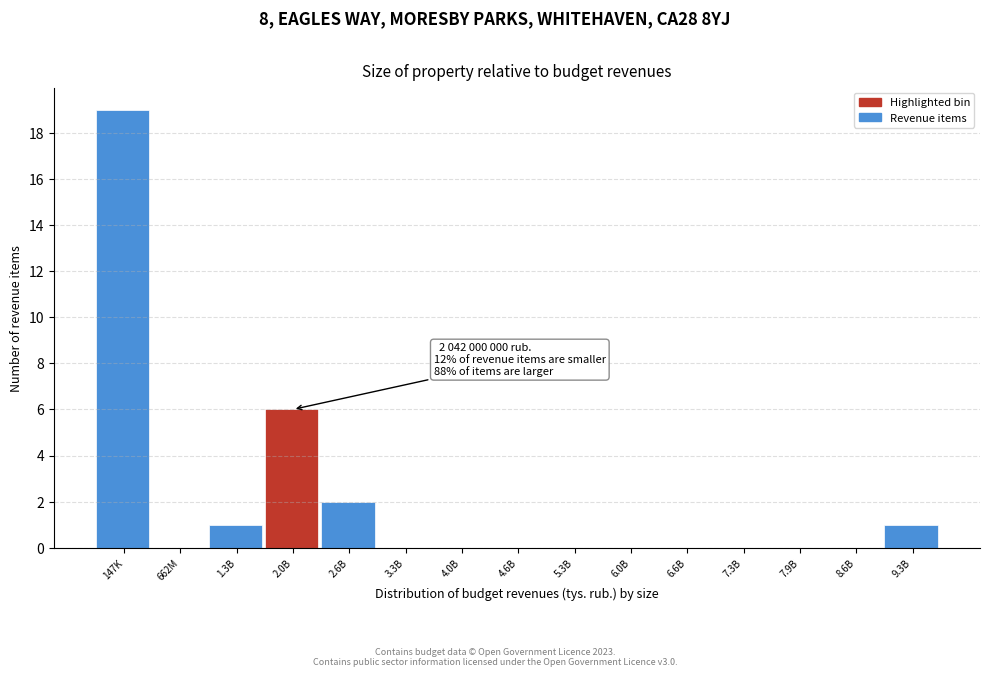

Reading left to right, list all the values displayed in this chart.

147K=19	662M=0	1.3B=1	2.0B=6	2.6B=2	3.3B=0	4.0B=0	4.6B=0	5.3B=0	6.0B=0	6.6B=0	7.3B=0	7.9B=0	8.6B=0	9.3B=1